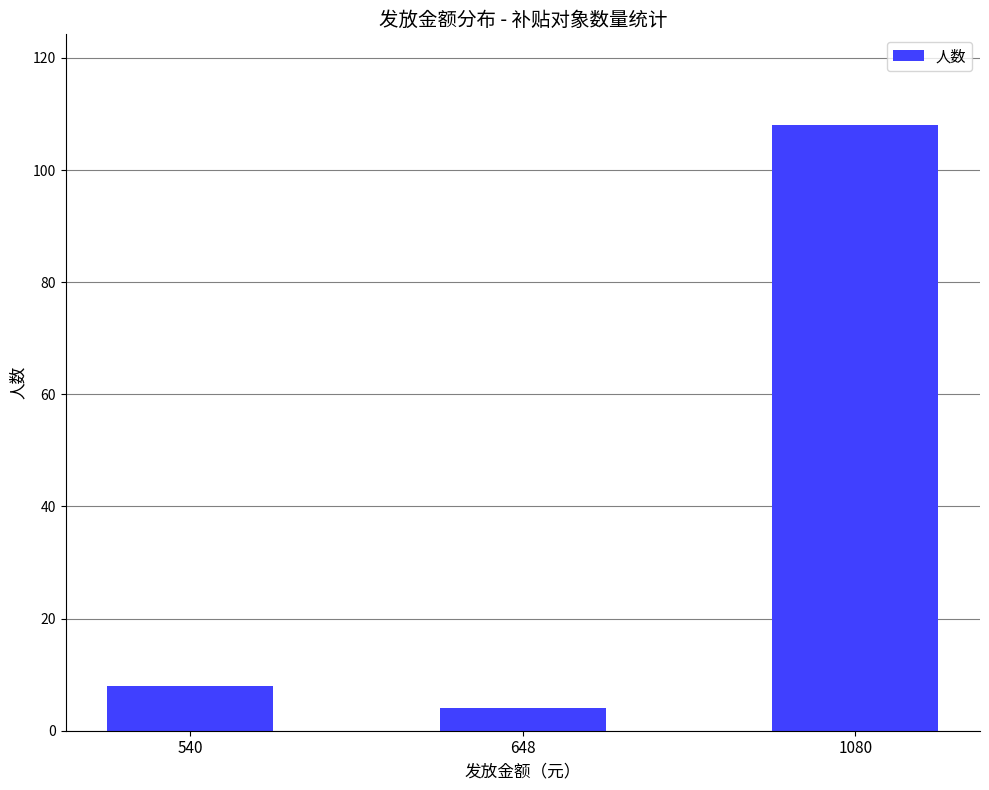

How many bars are there in total?

3